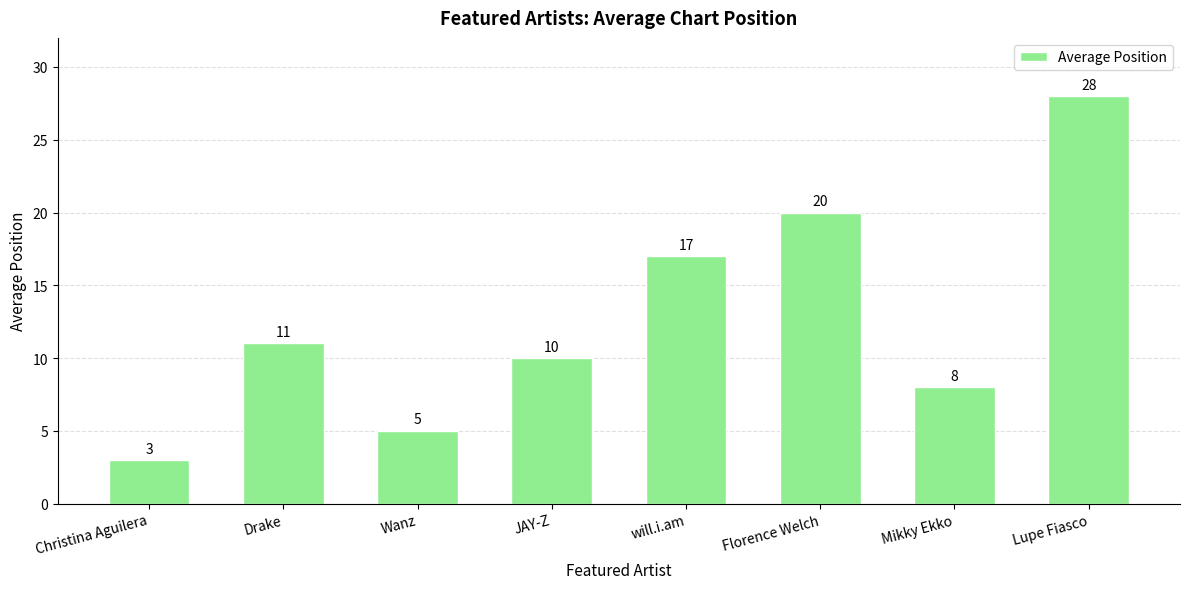

What is the sum of the values at Wanz and Mikky Ekko?

13